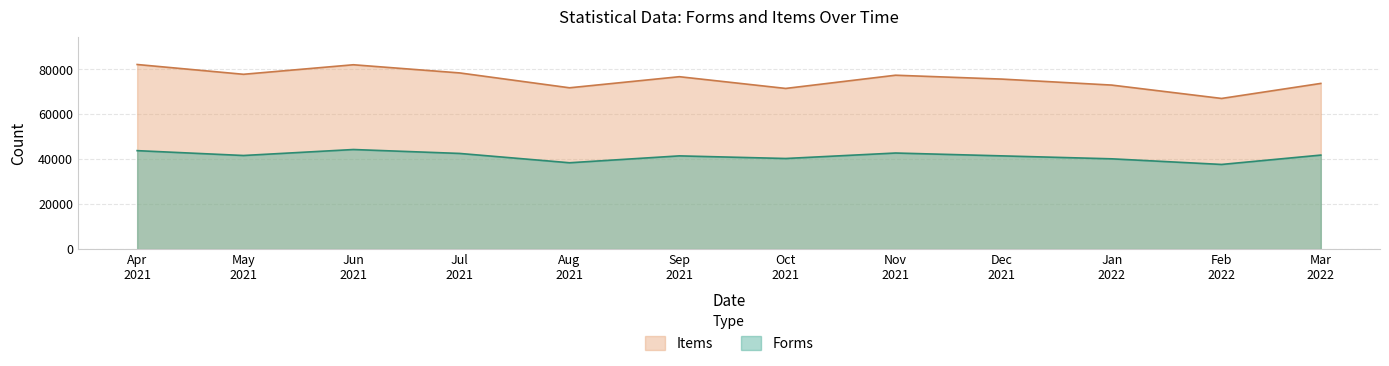

Which series has the widest spread of values?

Items